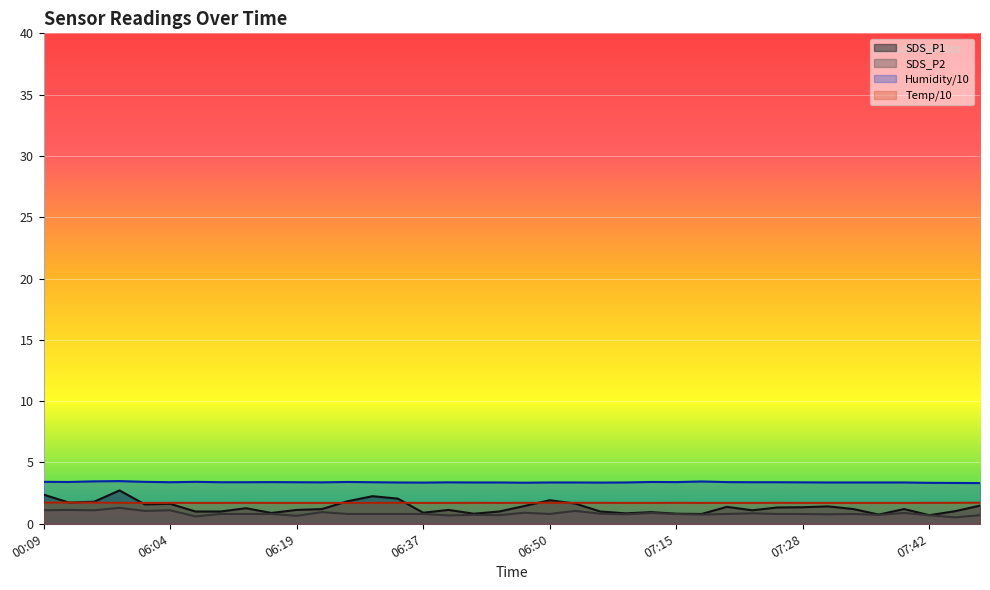

What is the smallest value displayed?

0.5